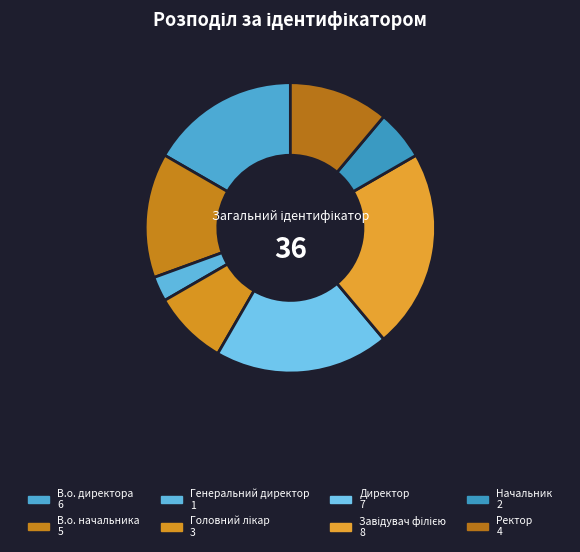

Is there a majority slice in this chart?

No